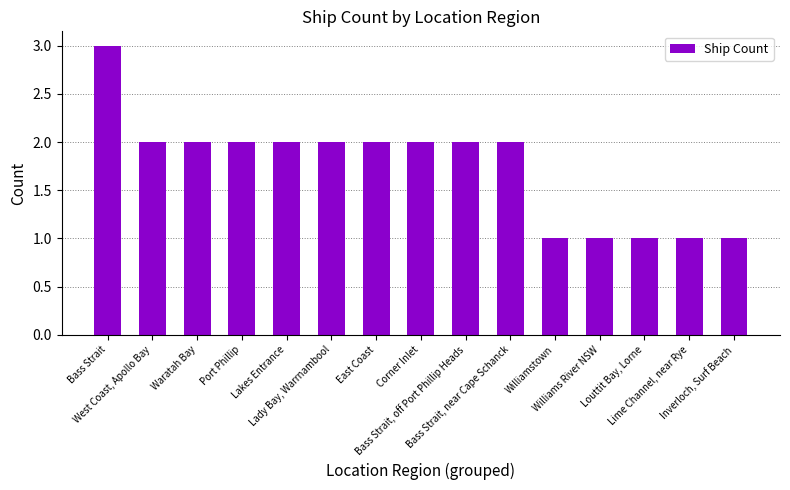

Does the chart contain any negative values?

No